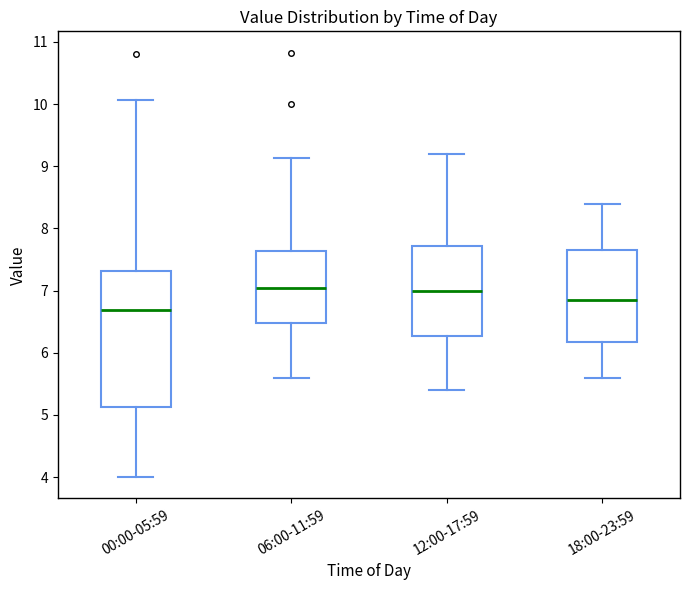

Where does the upper whisker of the box for 18:00-23:59 end on the y-axis? The values are not printed on the chart, so give them approximately, as read against the axis.

8.4